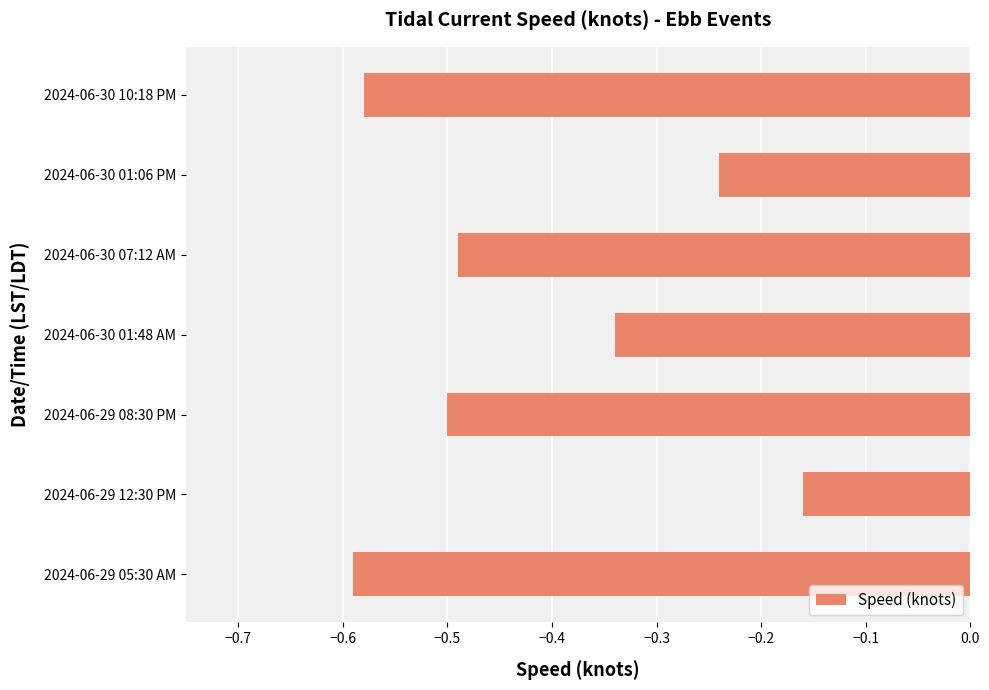

What is the average value?

-0.4